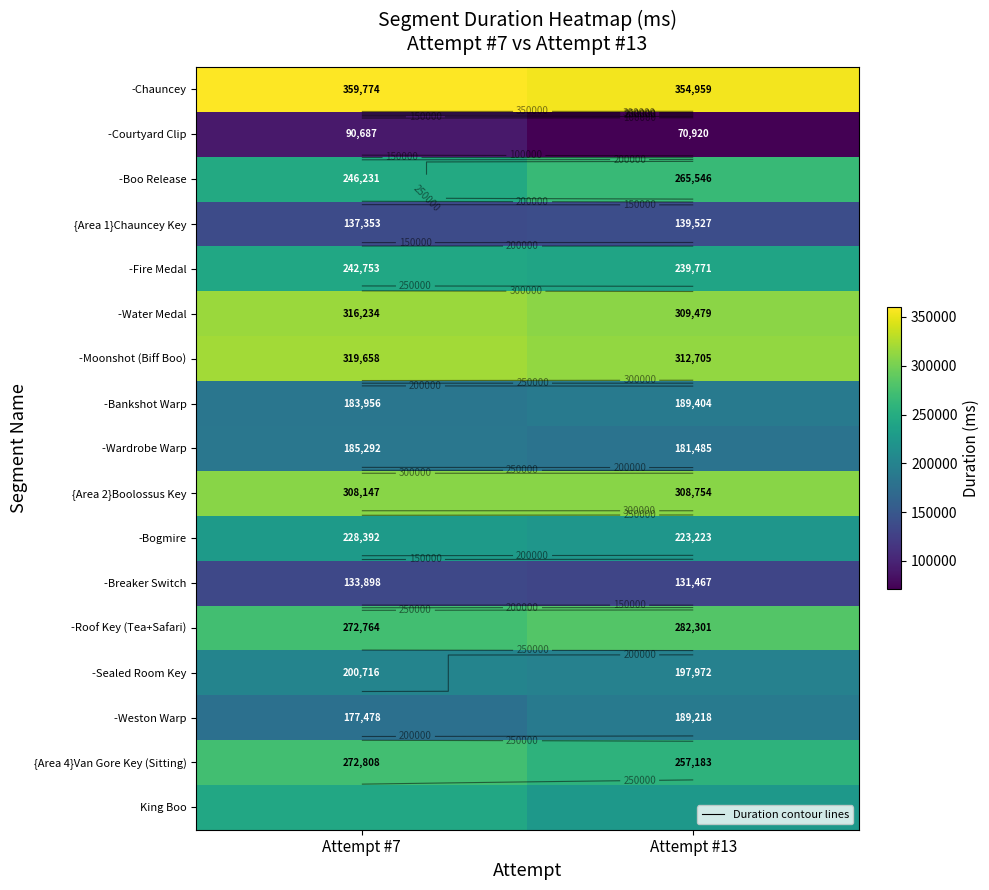

True or false: -Moonshot (Biff Boo) has a value of 204141 at Attempt #7.

False